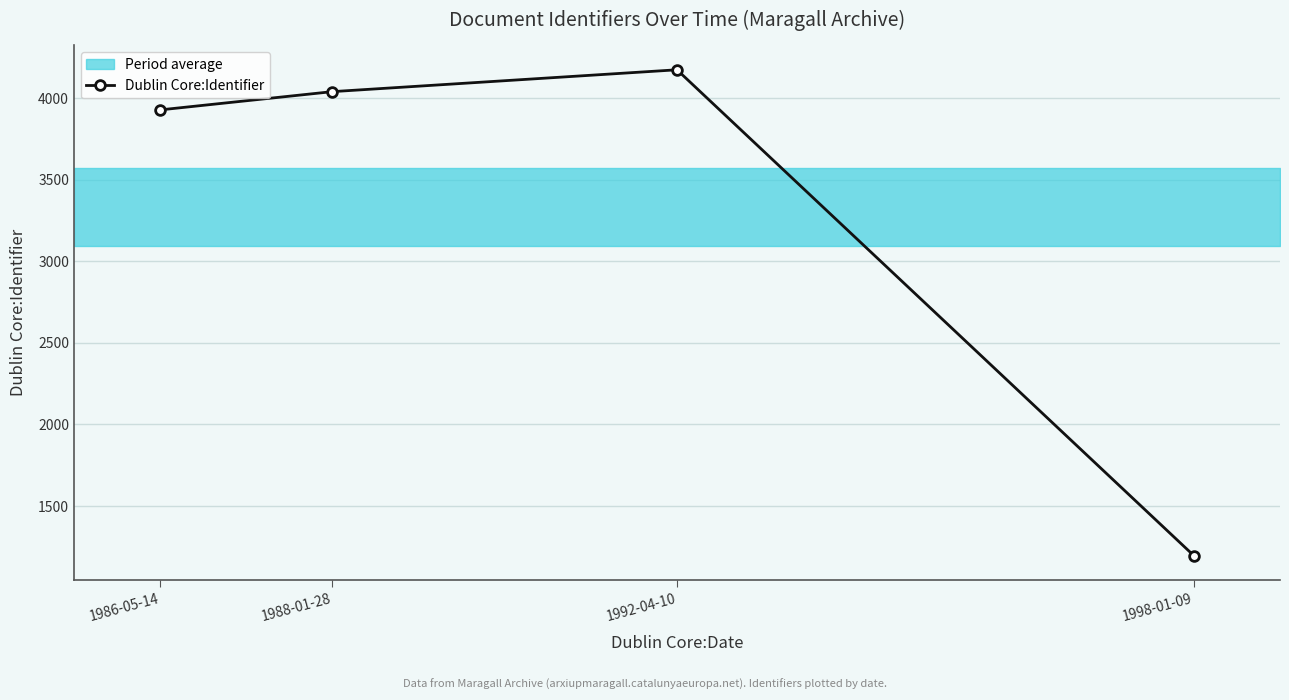

True or false: the data shows 4041 at 1988-01-28.

True